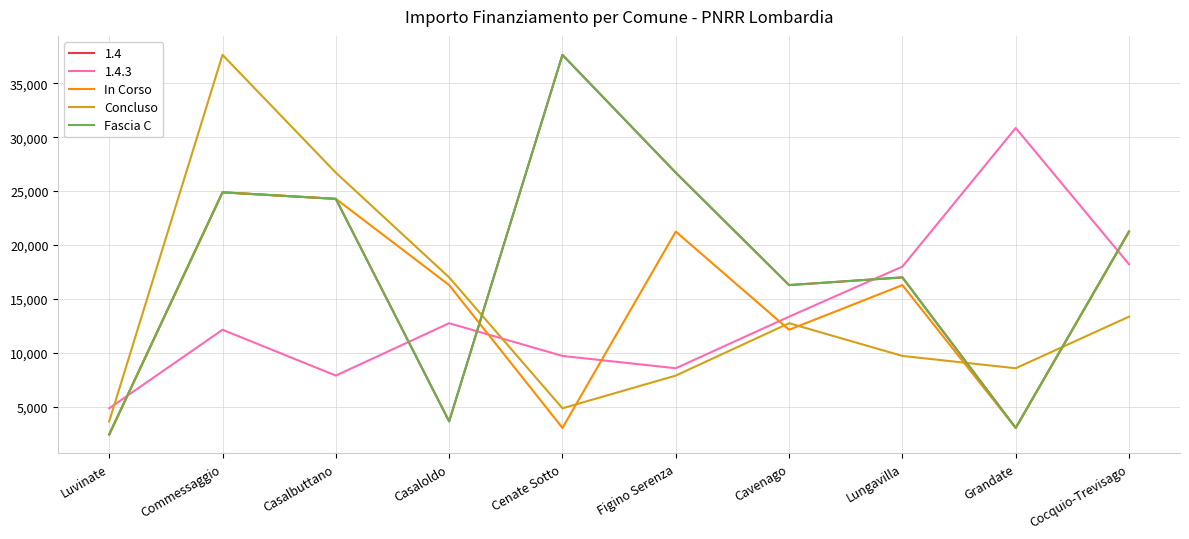

Is this an area chart (filled region under the line)?

No